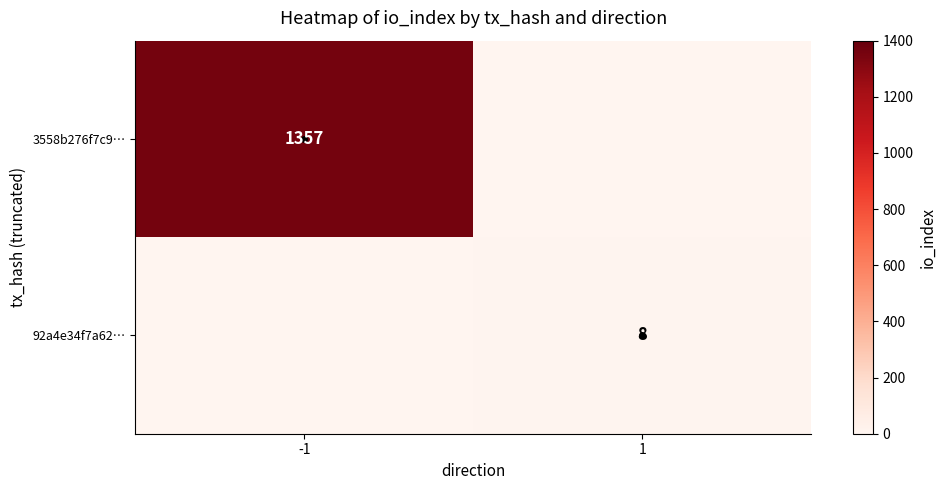

The value of 92a4e34f7a62… at 1 is 3. True or false?

False